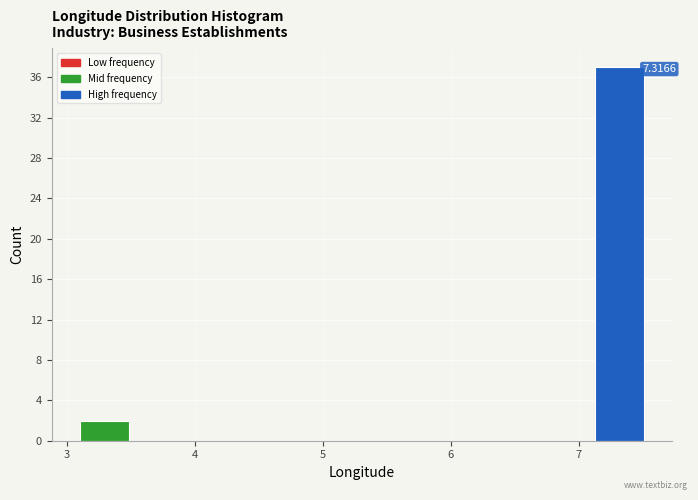

Over which range of the x-axis is the bar tallest?

7.1 to 7.5